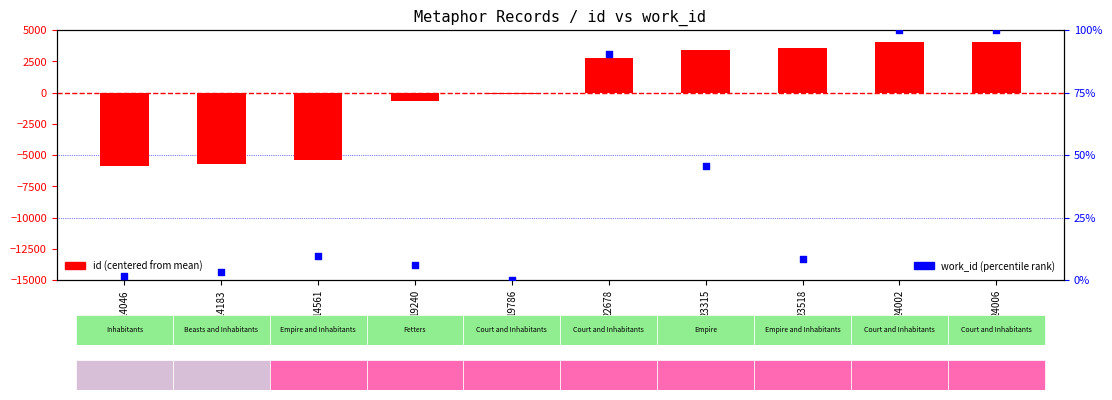

Is the value of id (centered) at 19240 greater than the value of work_id (percentile) at 22678?

No